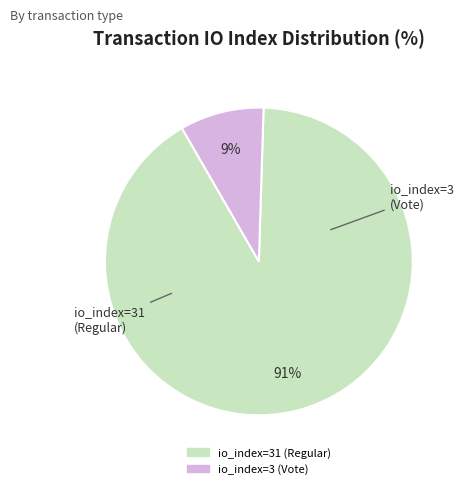

Between io_index=31 (Regular) and io_index=3 (Vote), which is larger?

io_index=31 (Regular)